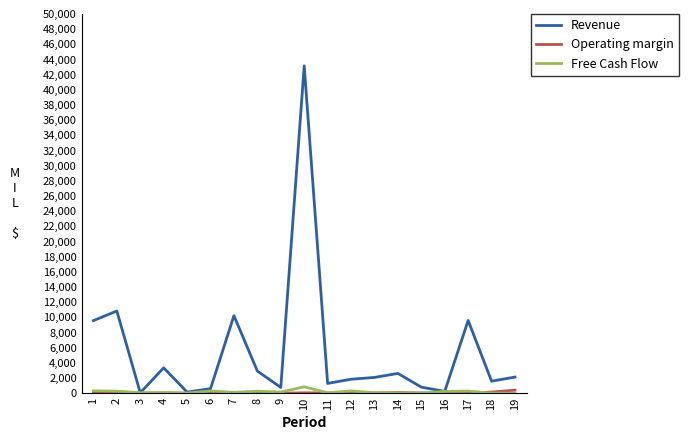

Which series has the widest spread of values?

Revenue